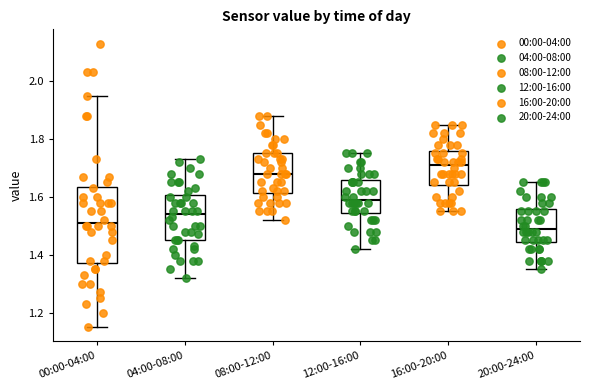

Which box is the tallest, from its lower edge to its upper edge?

00:00-04:00